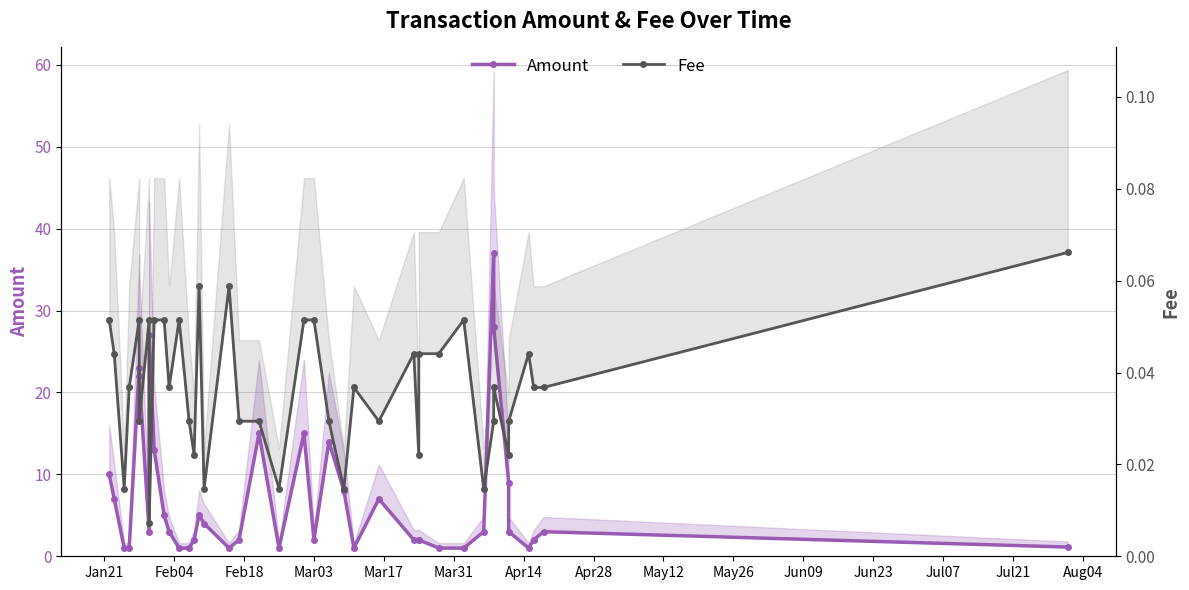

What are all the series names shown in the legend?

Amount, Fee